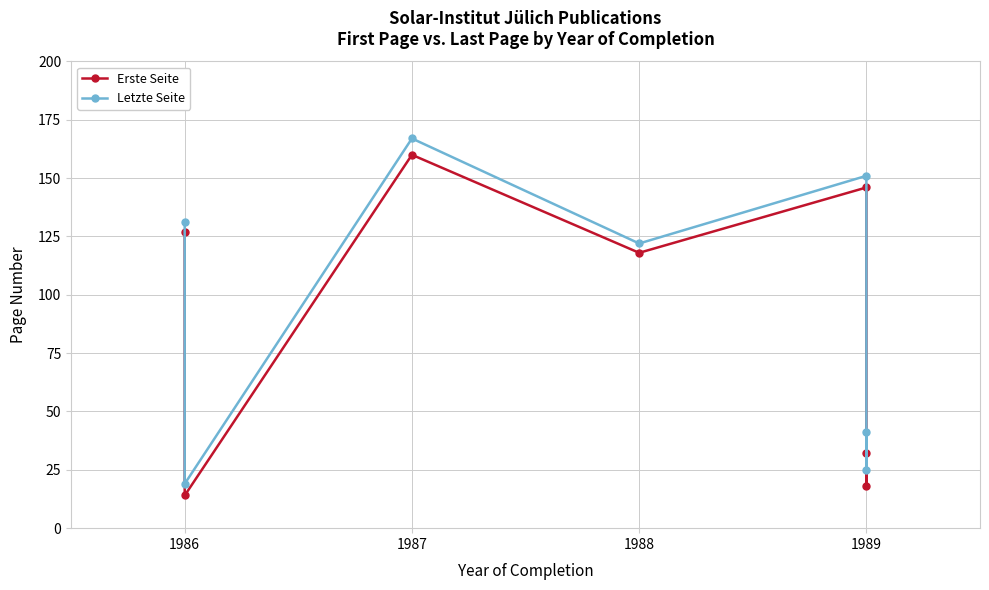

True or false: Letzte Seite and Erste Seite intersect in this chart.

False